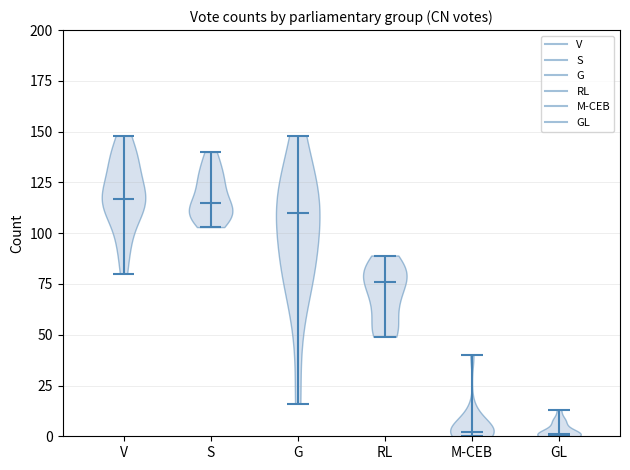

Reading left to right, read every violin against the y-axis: where its median line is, and the lowest and highest points it reaches. The values are not printed on the chart, so give them approximately, as read against the axis.

V: median line 115, lowest point 80, highest point 150
S: median line 115, lowest point 105, highest point 140
G: median line 110, lowest point 15, highest point 150
RL: median line 75, lowest point 50, highest point 90
M-CEB: median line 0, lowest point 0, highest point 40
GL: median line 0, lowest point 0, highest point 15